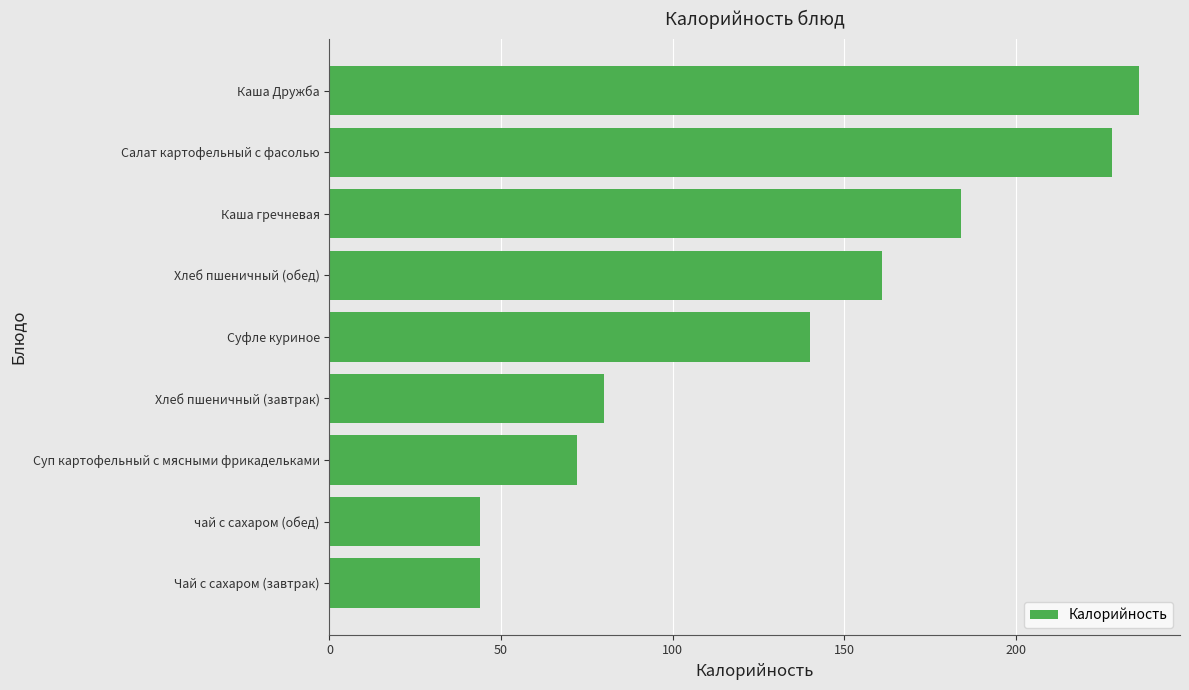

What is the sum of the values at Салат картофельный с фасолью and Каша гречневая?

412